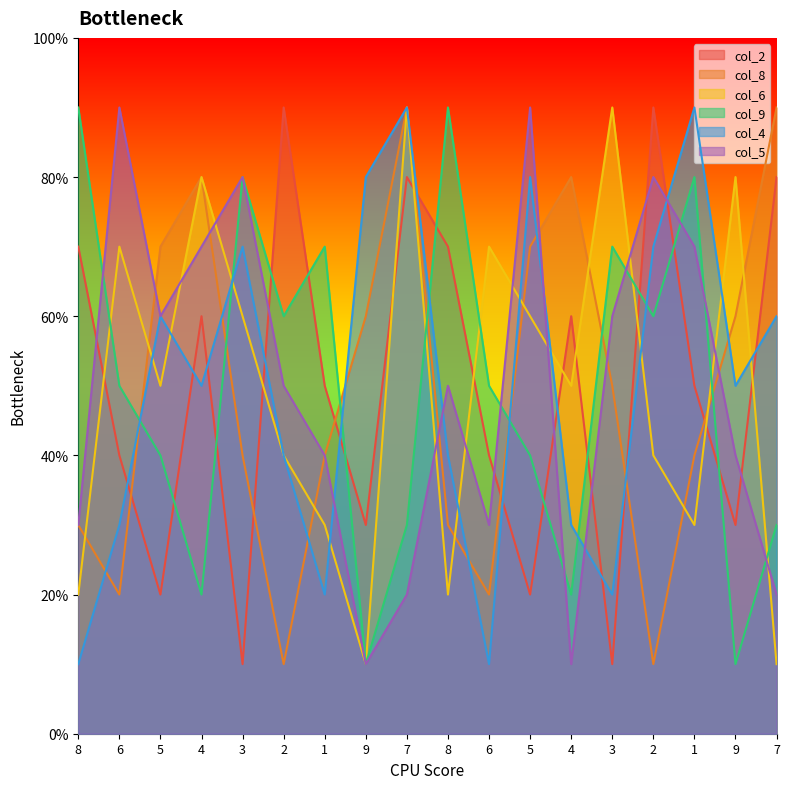

In col_4, how many points are lower than both neighbors (excluding endpoints)?

5